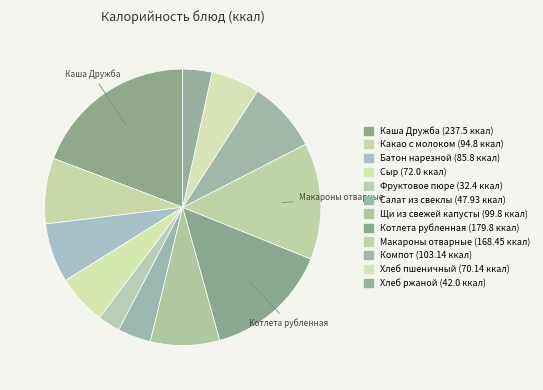

How many segments does this pie chart have?

12